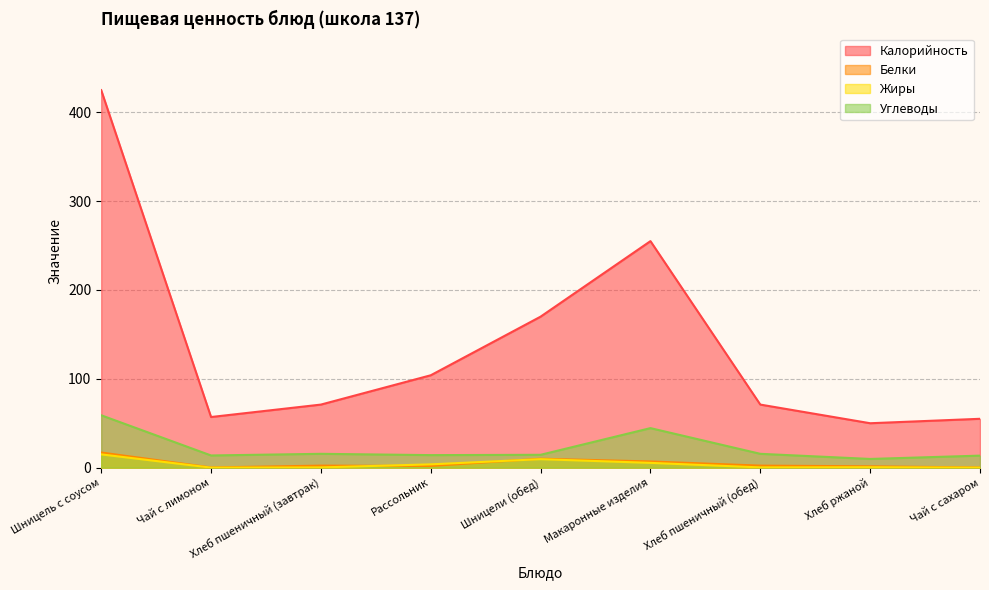

What are all the series names shown in the legend?

Калорийность, Белки, Жиры, Углеводы